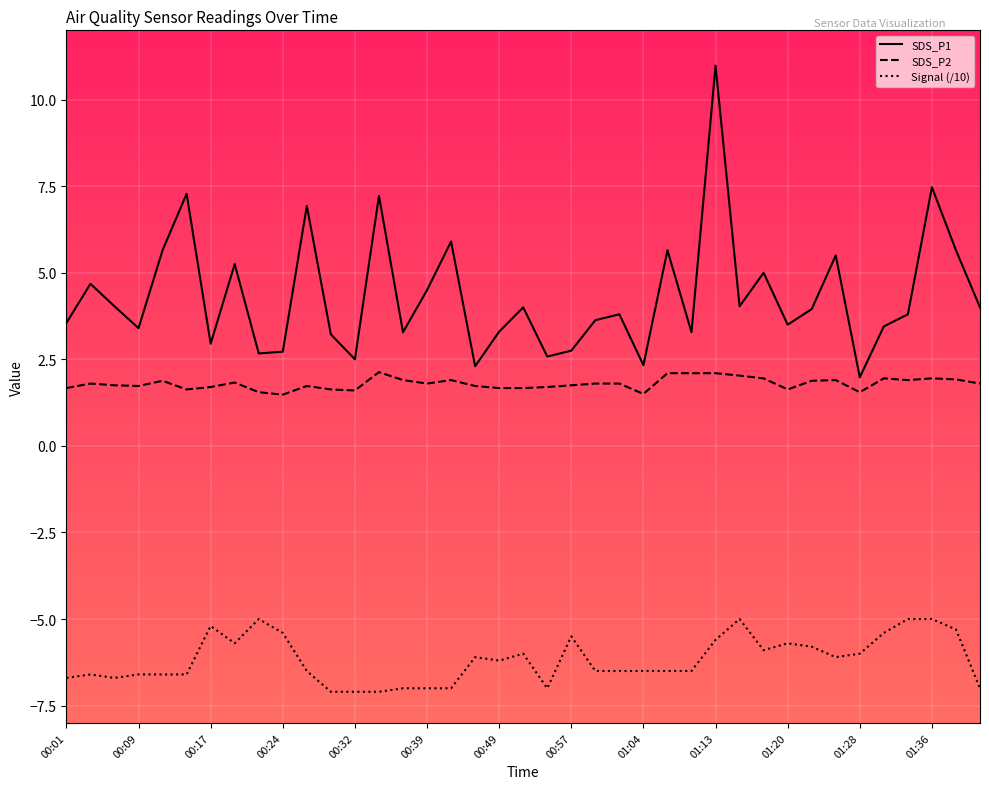

List the series in order of their peak value, lowest first.

Signal (/10), SDS_P2, SDS_P1